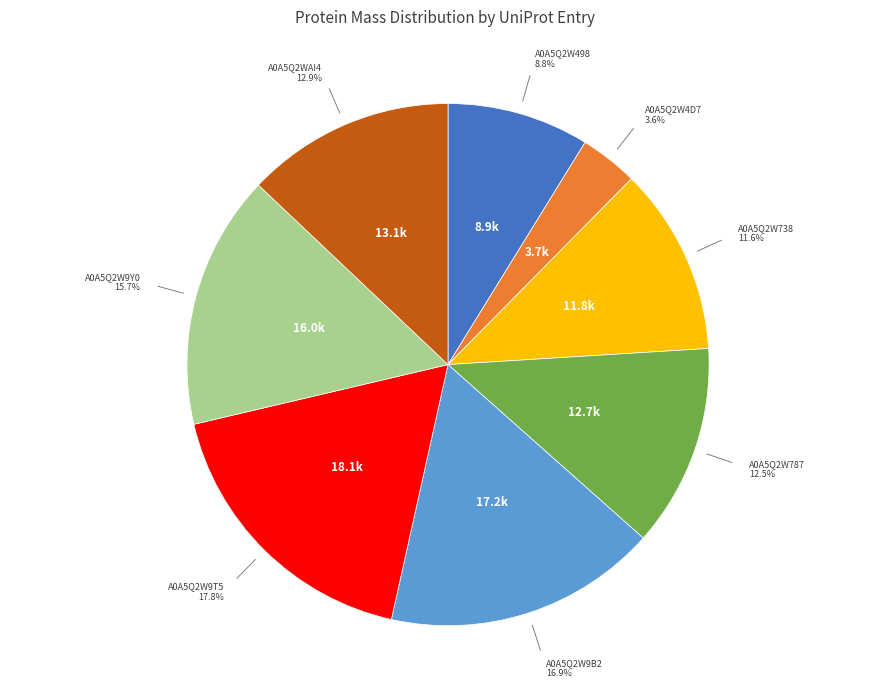

To the nearest percent, what is the combined percentage of A0A5Q2W787 and A0A5Q2W4D7?

16%